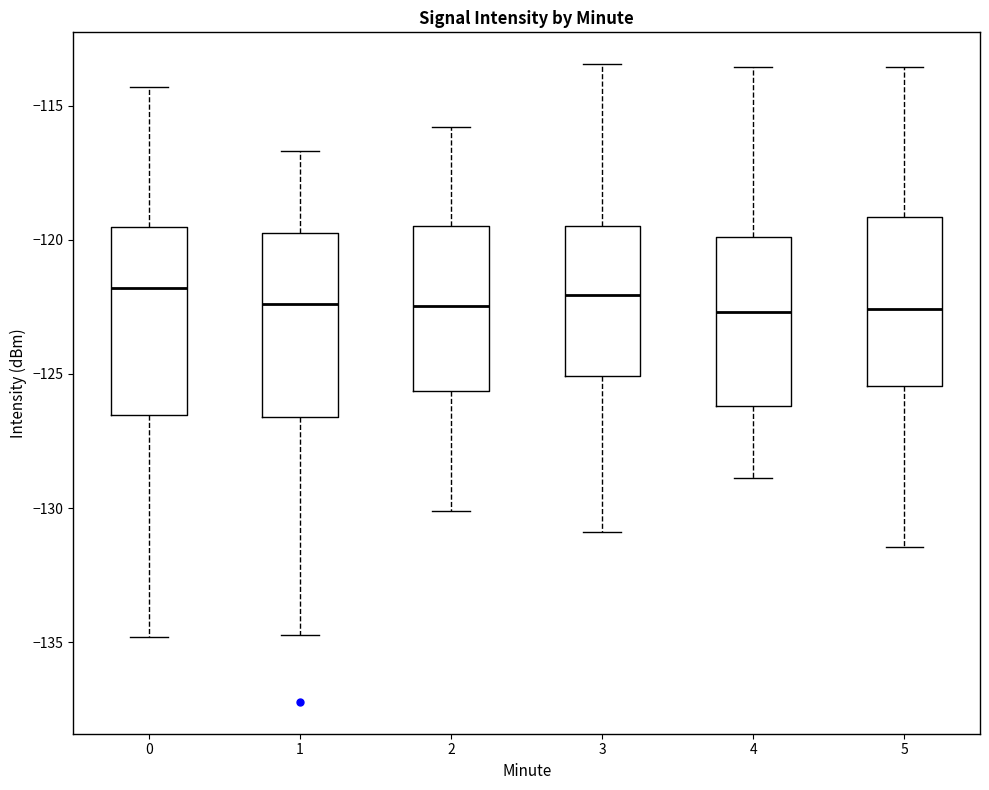

Where does the median line of the box at x = 4 sit on the y-axis? The values are not printed on the chart, so give them approximately, as read against the axis.

-122.5